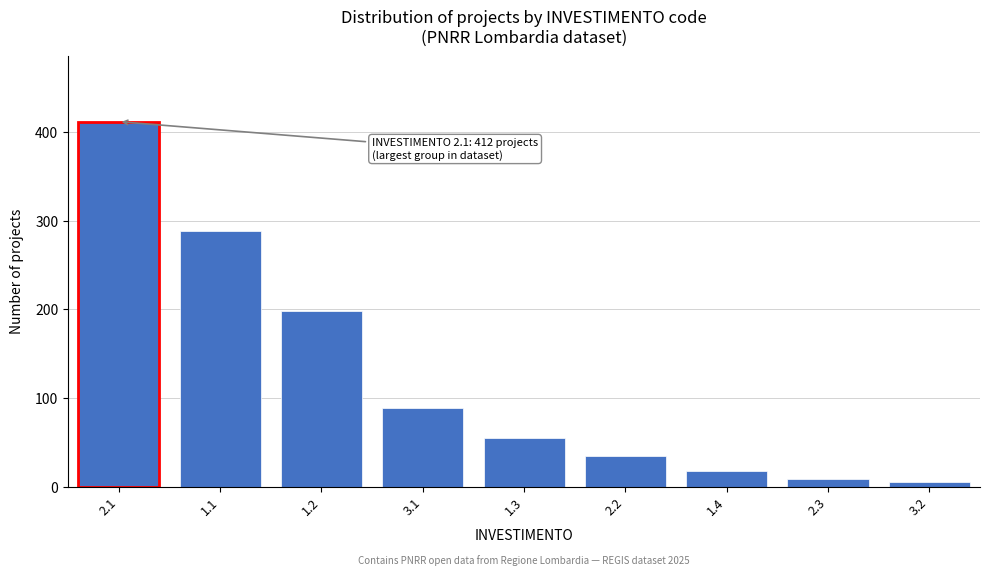

Reading left to right, what are all the values shown in this chart?

412	289	198	89	55	34	18	9	5